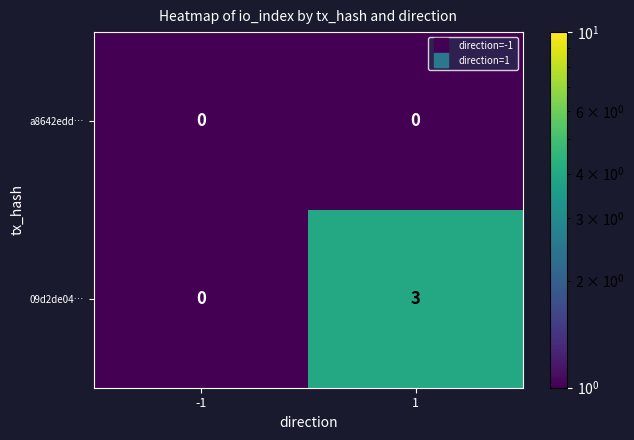

Rank the series by their maximum value, from highest to lowest.

09d2de04…, a8642edd…